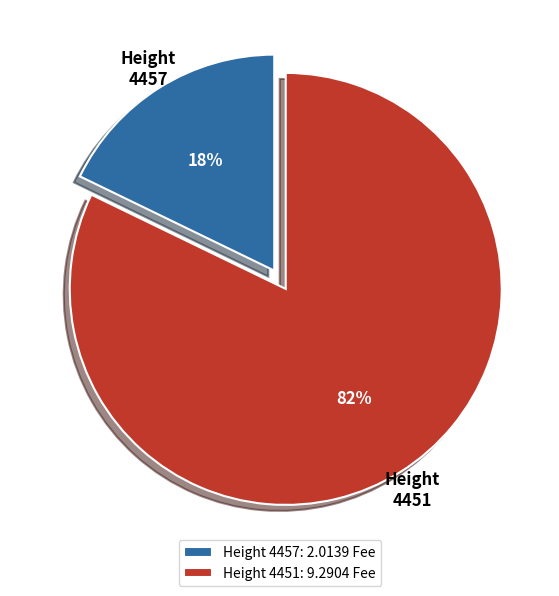

To the nearest percent, what percentage of the pie is 4451?

82%